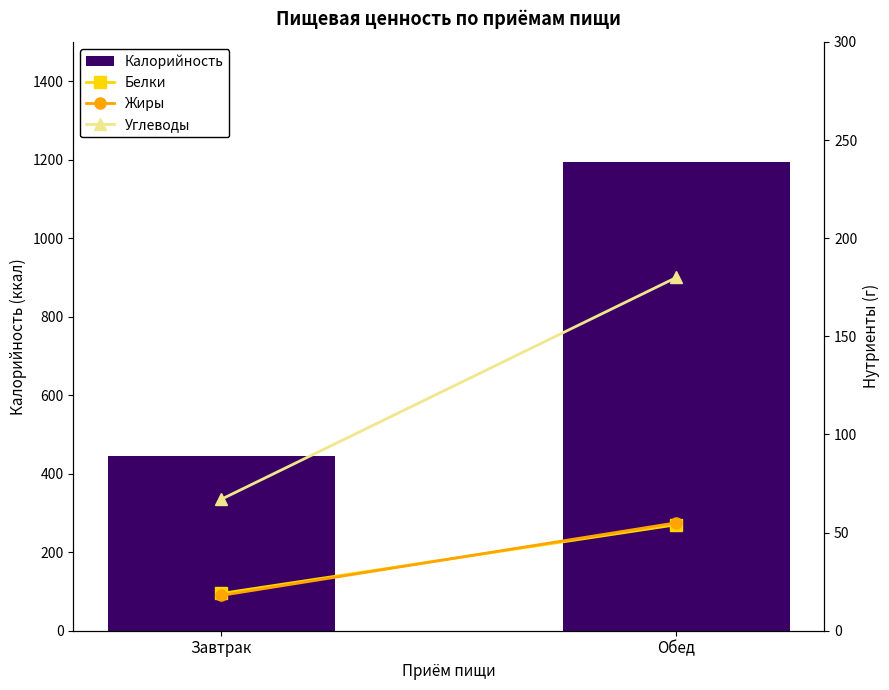

The Калорийность series shows 446 at Завтрак. True or false?

True